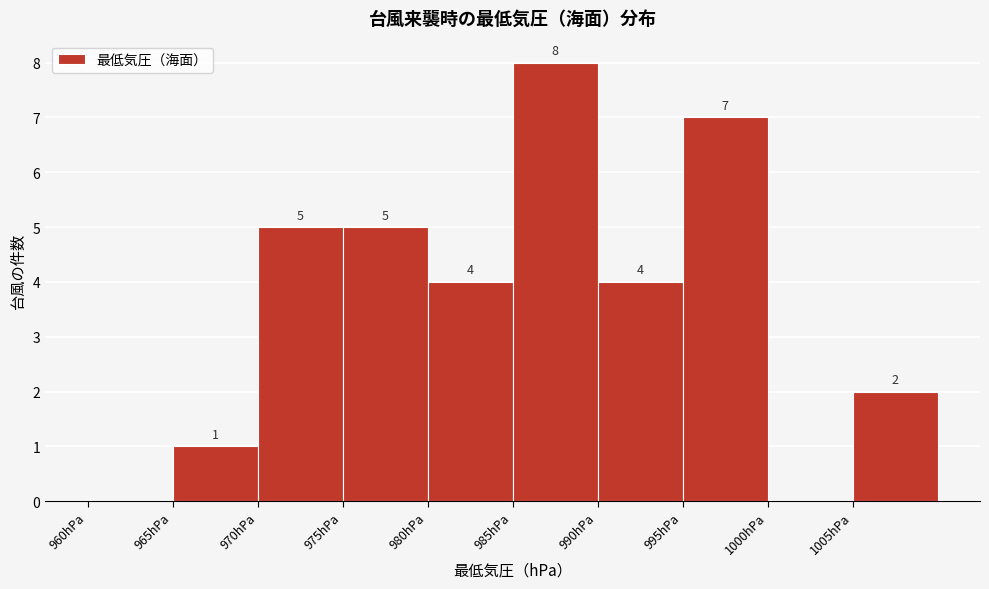

Which range on the x-axis has the tallest bar?

985 to 990